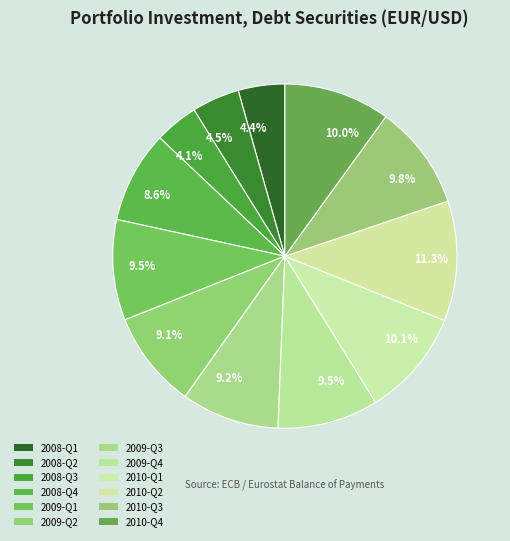

What is the smallest slice in the pie chart?

2008-Q3